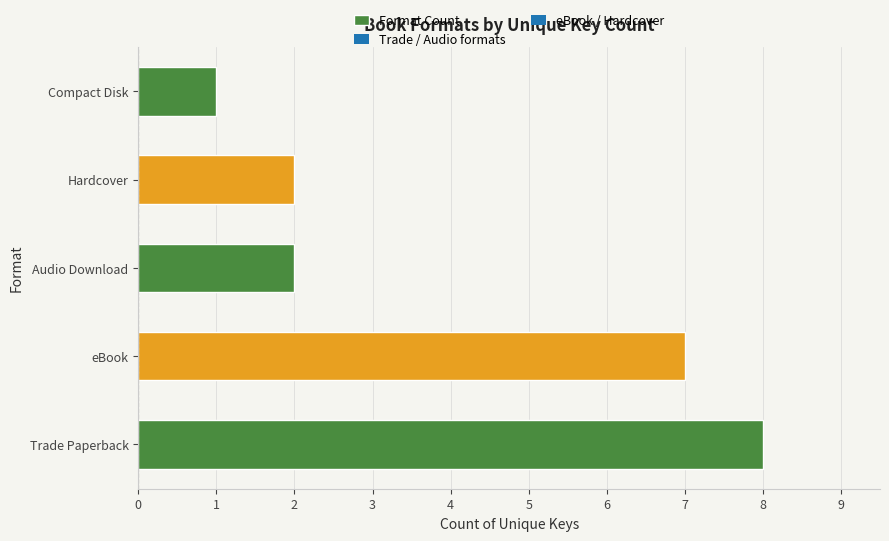

Which label corresponds to the smallest value in the chart?

Compact Disk